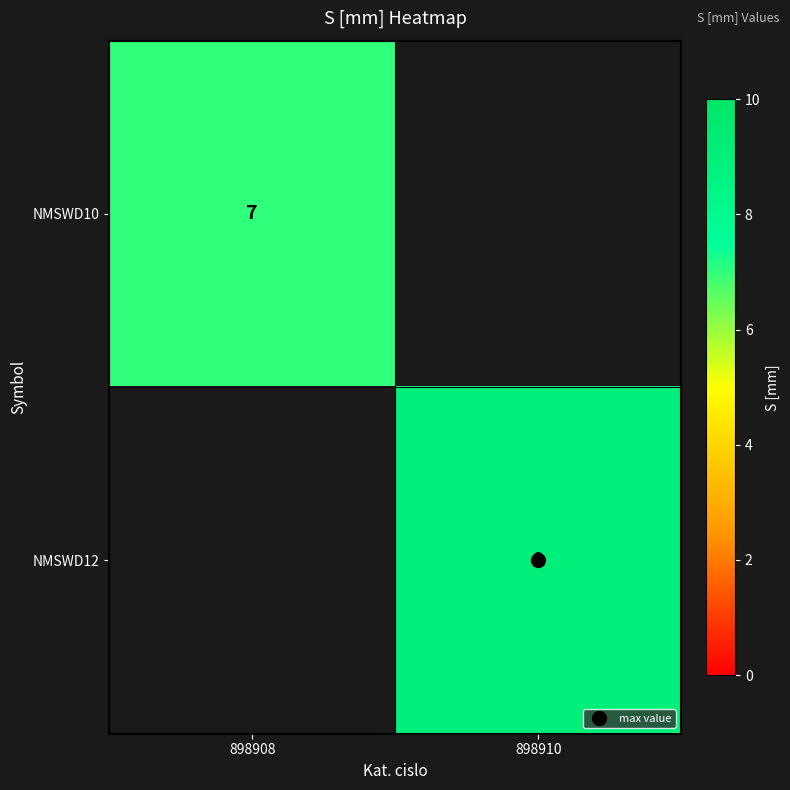

List the labels in order of NMSWD10 value, smallest first.

898908, 898910